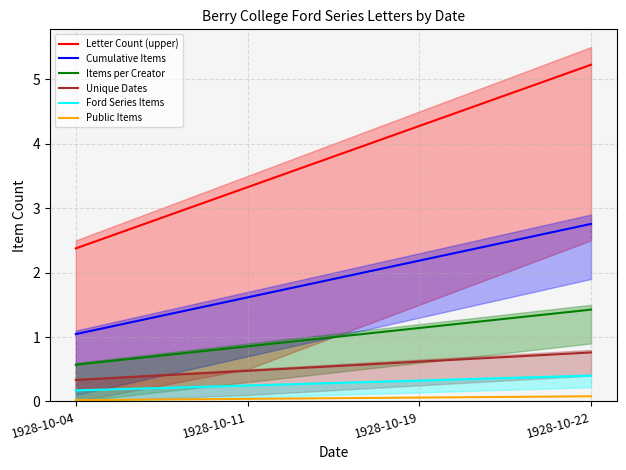

Is the value of Public Items at 1928-10-22 greater than the value of Letter Count (upper) at 1928-10-22?

No